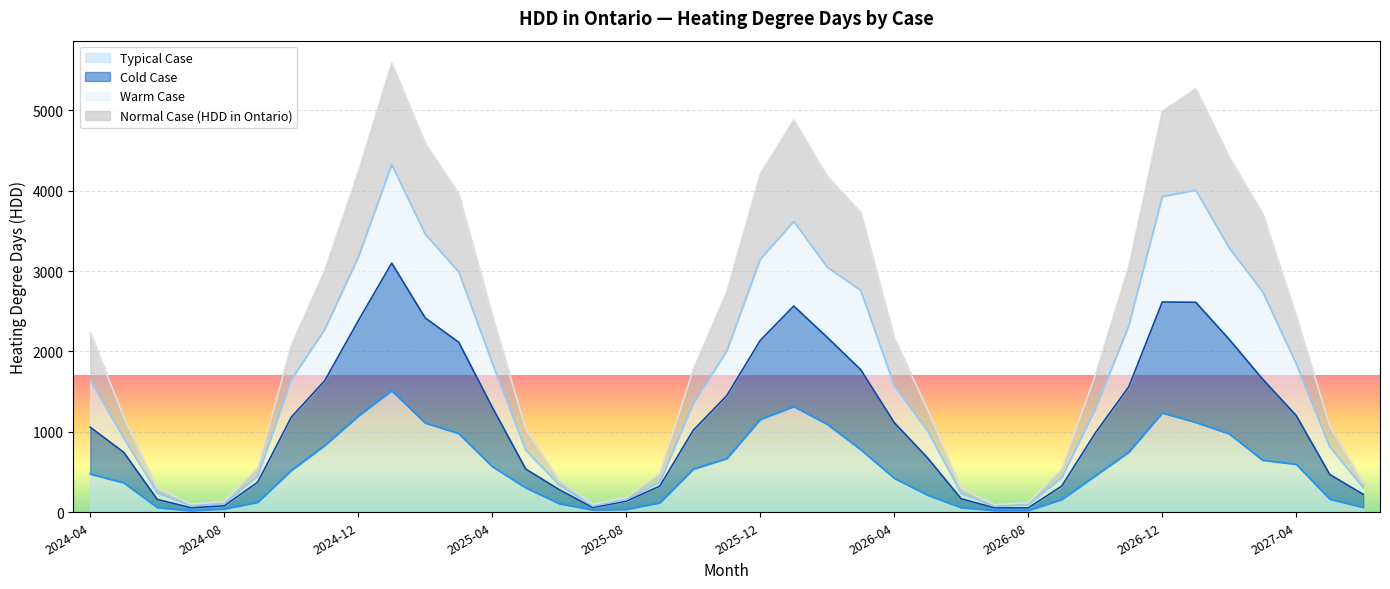

What is the highest value of the Typical Case series?

1513.0